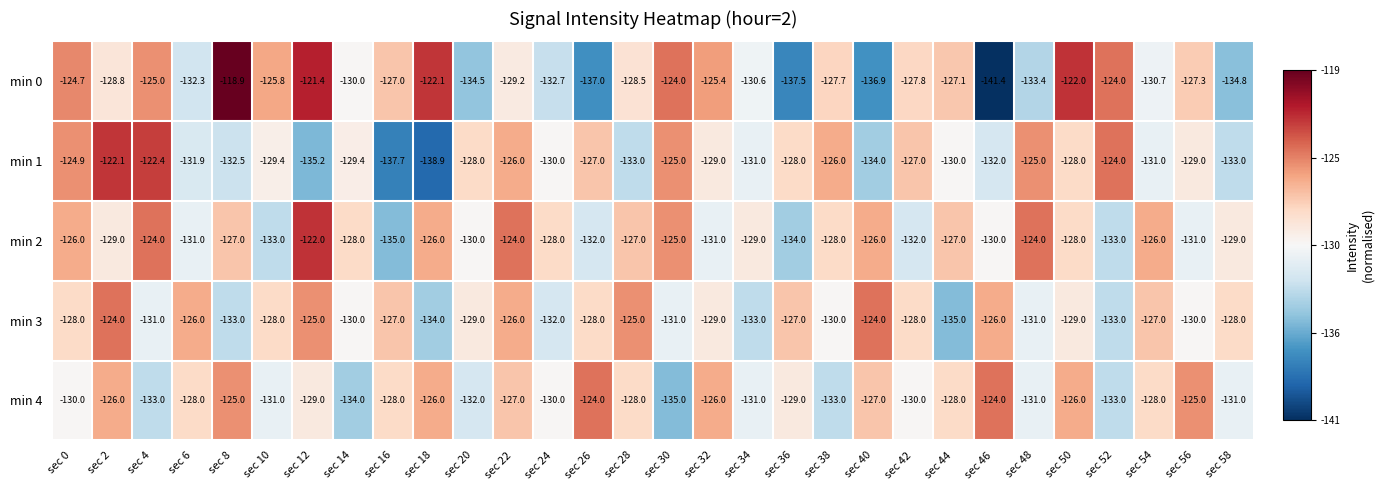

What is the total value across all series at sec 28?

-641.5